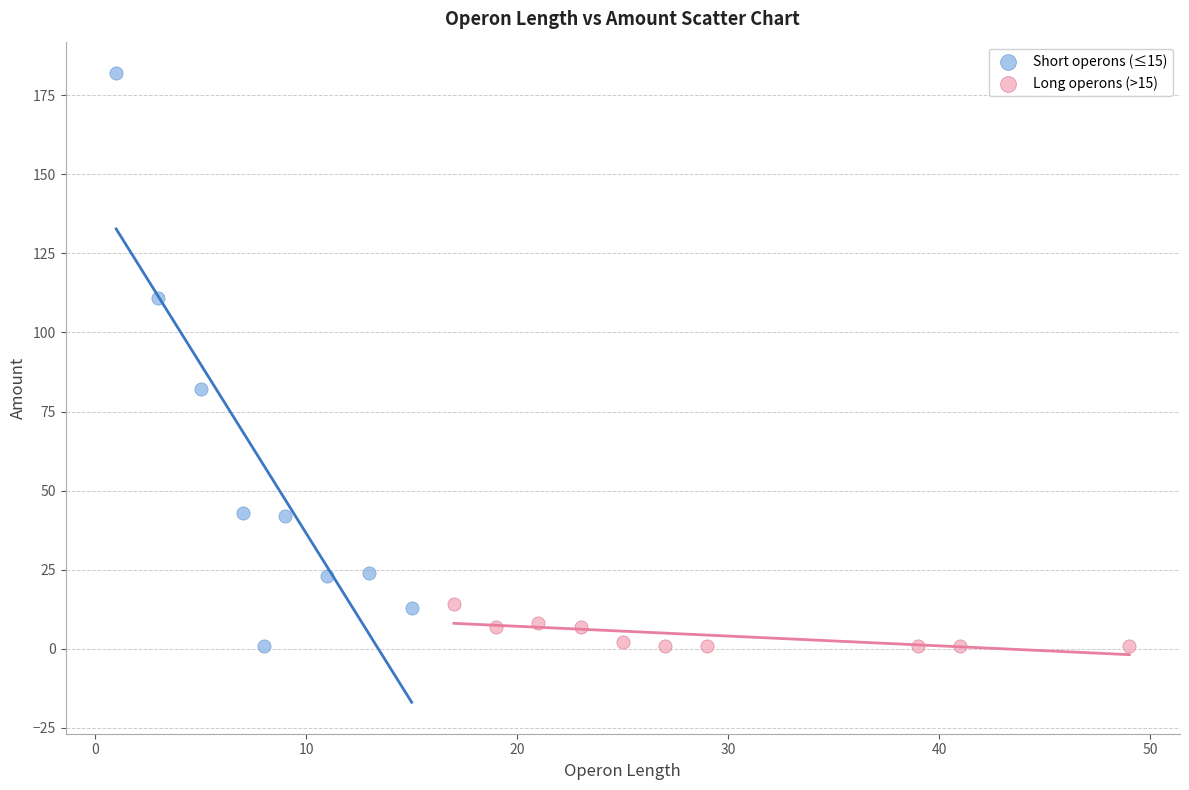

Which series has the largest Y range (max minus min)?

Short operons (≤15)